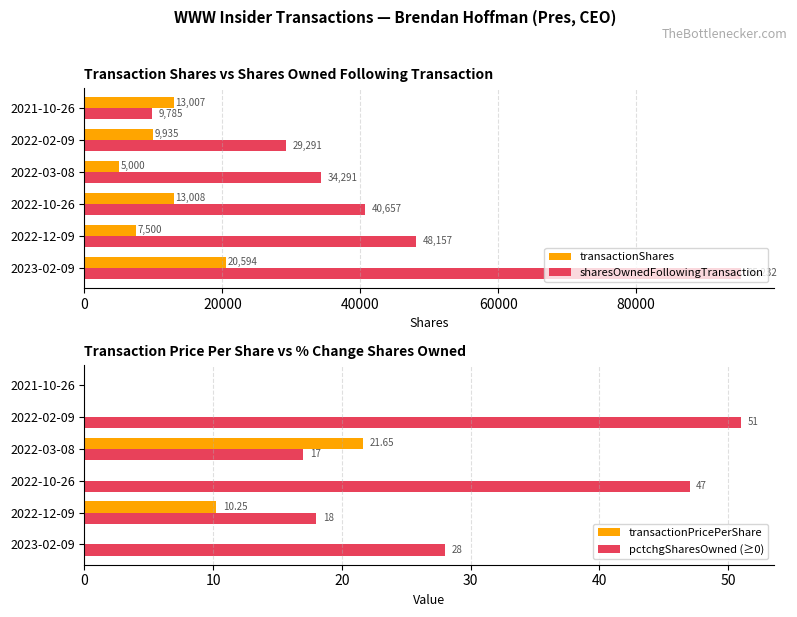

Is the value of transactionPricePerShare at 2022-12-09 greater than the value of pctchgSharesOwned (≥0) at 2022-03-08?

No